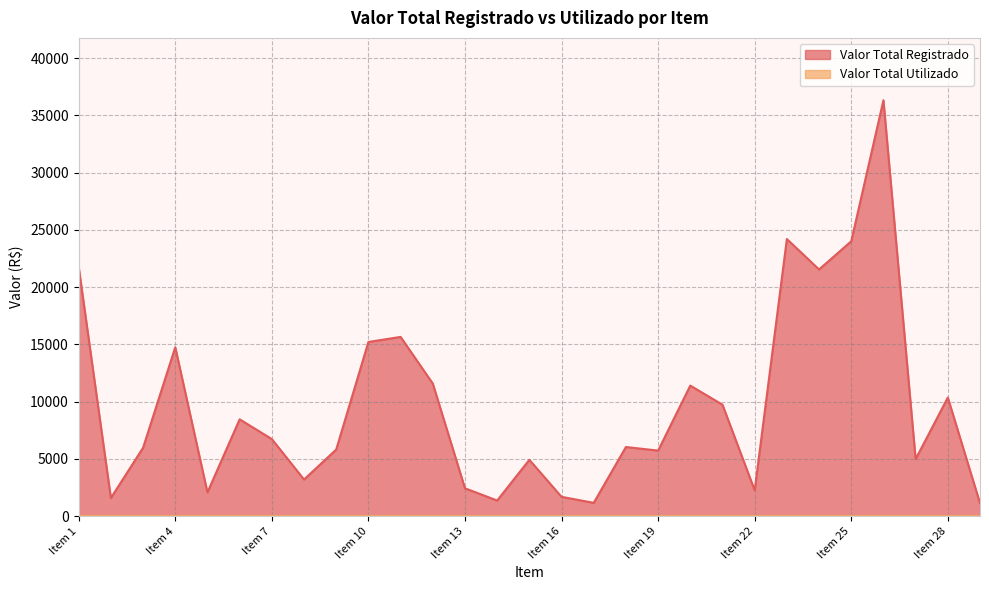

What is the value of the 21st point from the left?

9724.0